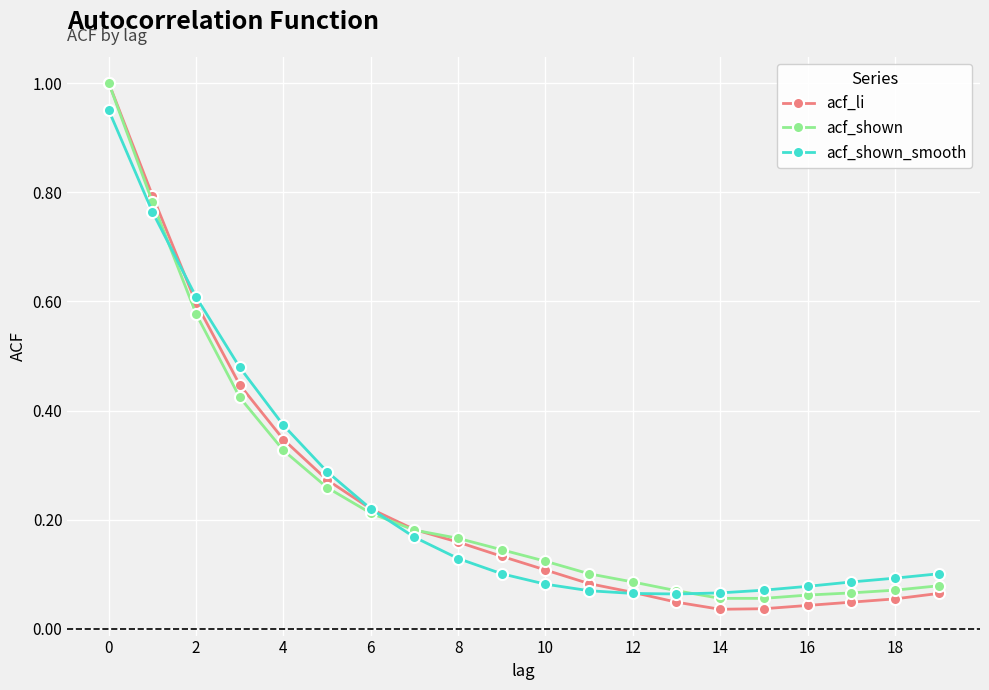

Which series has the widest spread of values?

acf_li